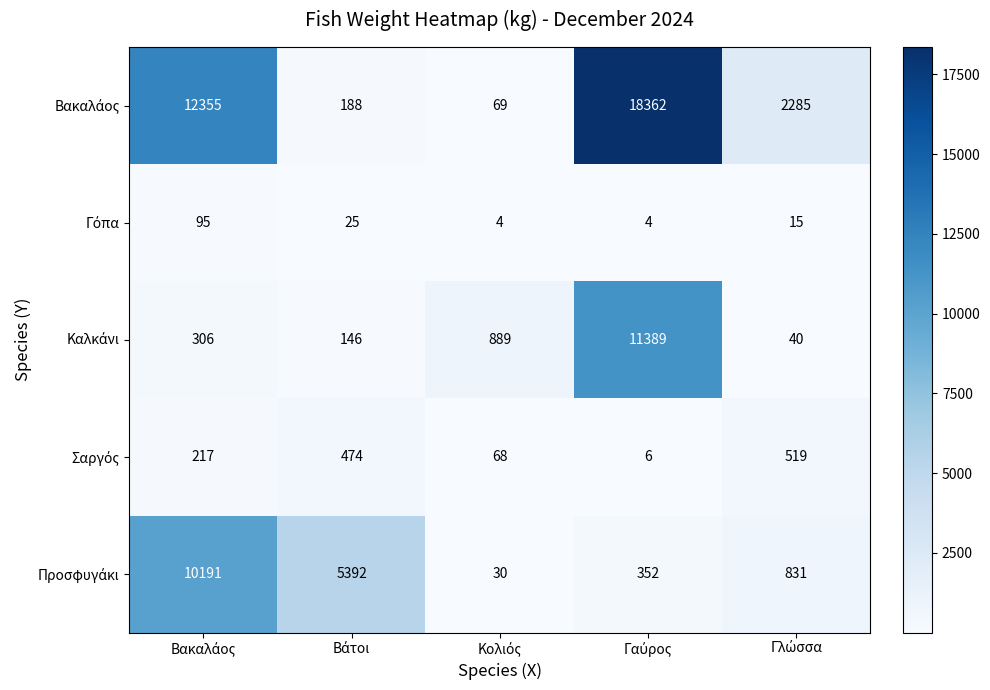

At how many categories does at least one series exceed 5011?

3